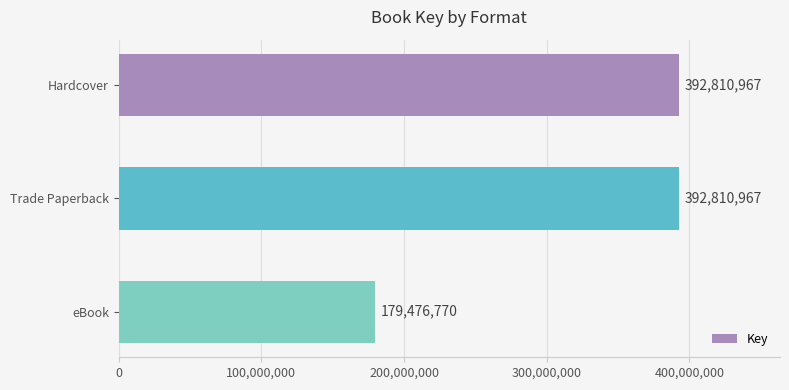

What is the sum of all values?

965098704